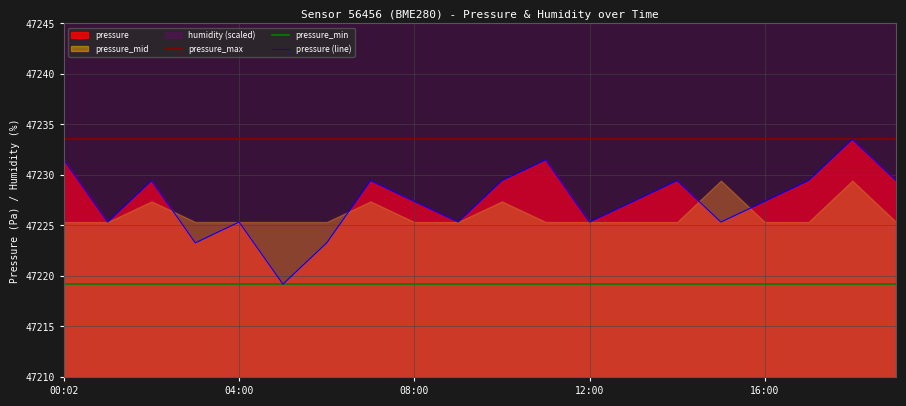

The pressure_max series shows 13994.2 at 16:00. True or false?

False